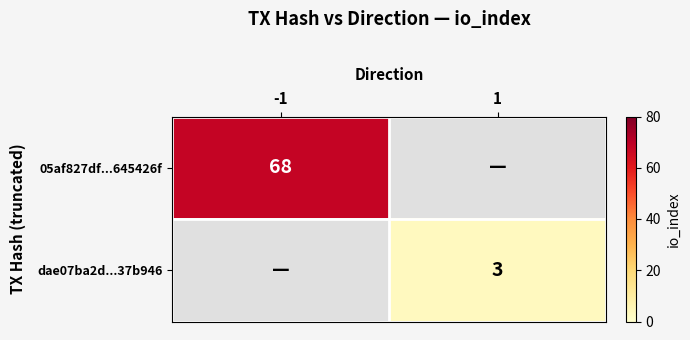

The value of dae07ba2d...37b946 at 1 is 5. True or false?

False